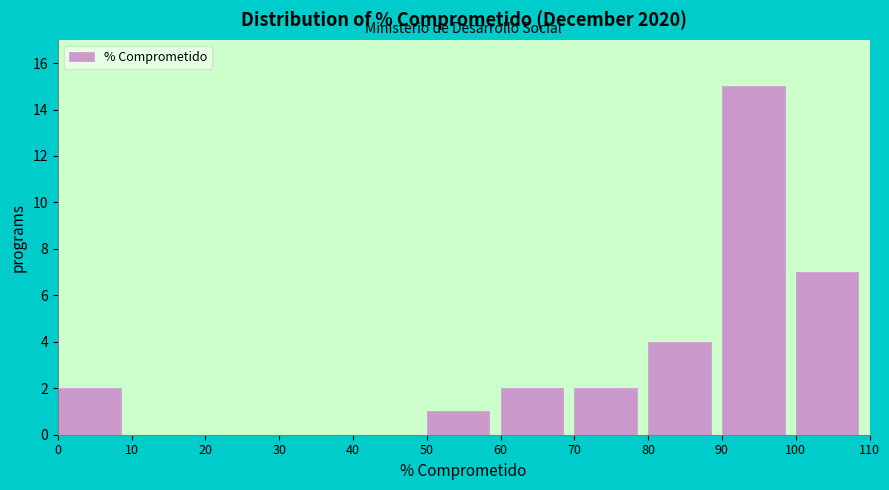

Which range on the x-axis has the tallest bar?

90 to 100